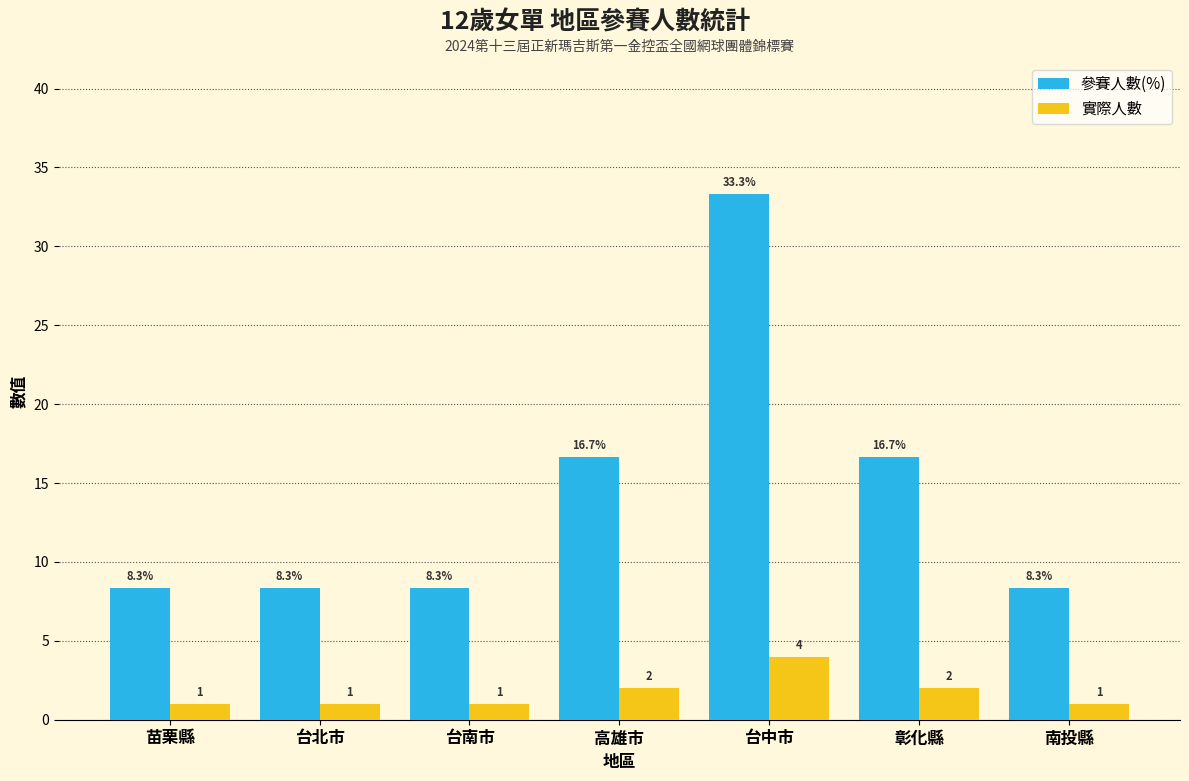

Which series has the largest range (max minus min)?

參賽人數(%)